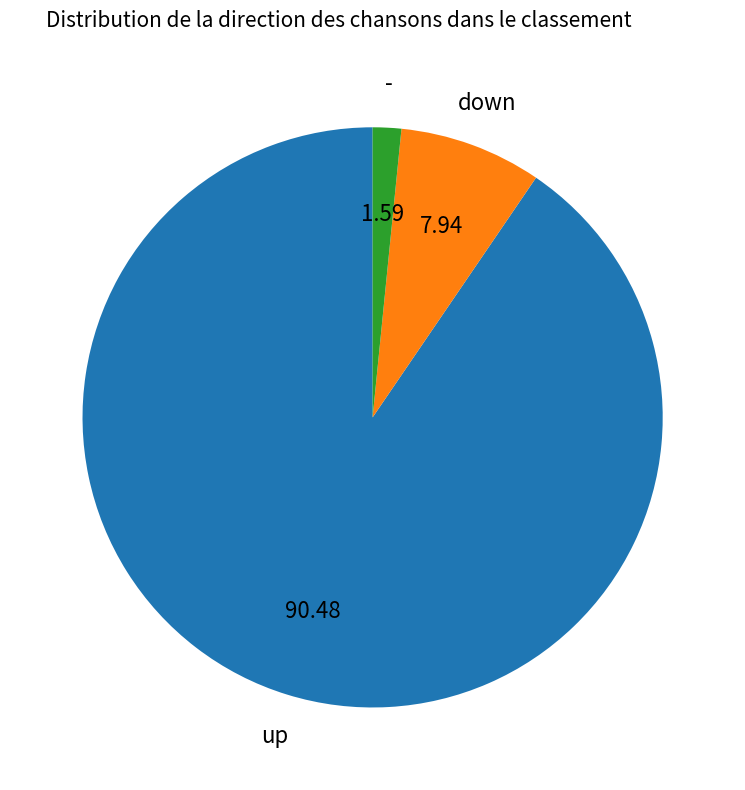

Does any single category account for the majority?

Yes